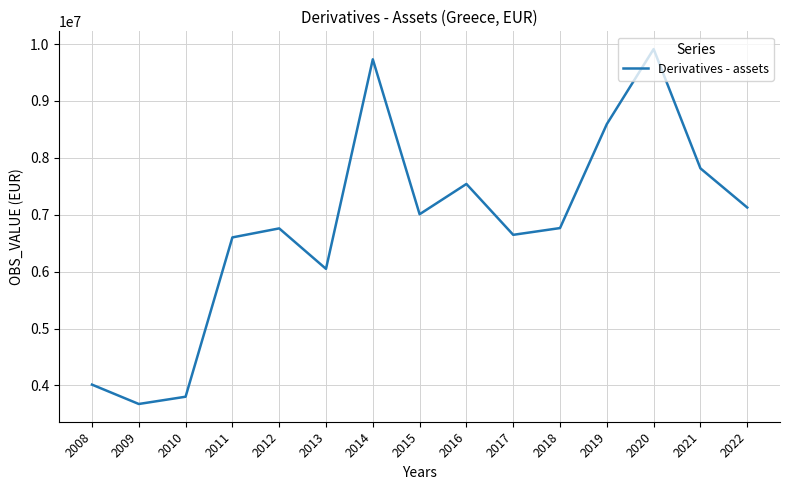

Which has a higher value, 2012 or 2011?

2012